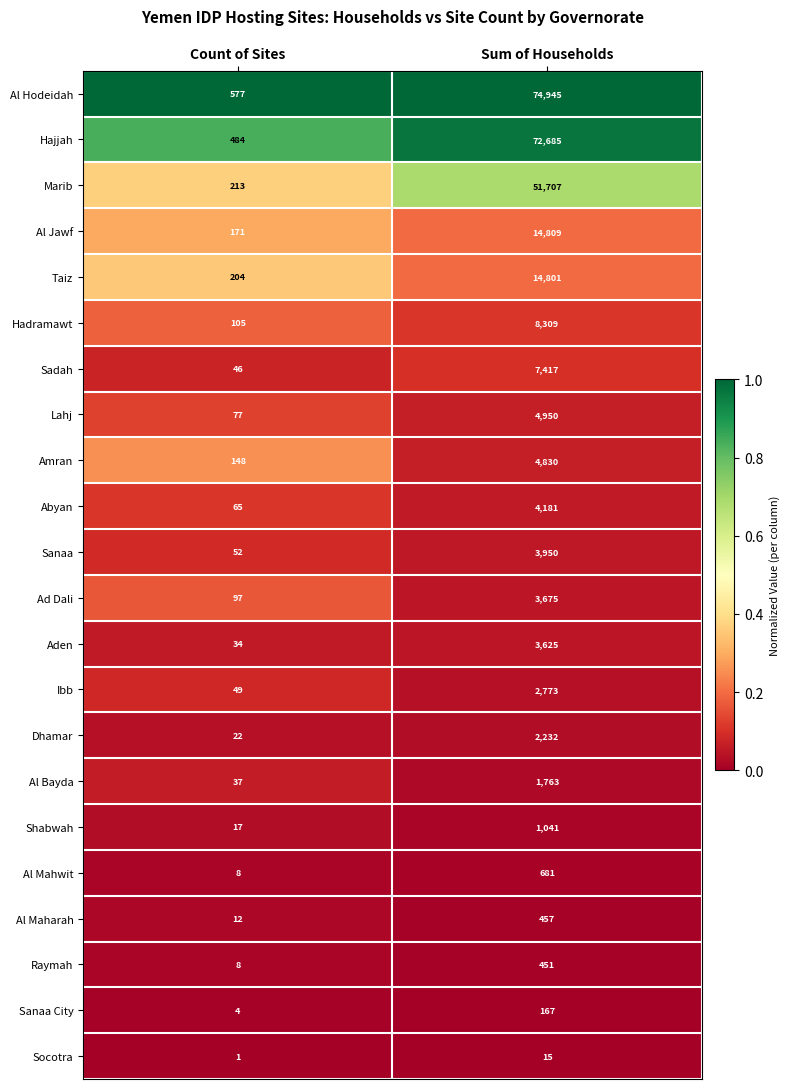

At Sum of Households, list the series in order from smallest to largest.

Socotra, Sanaa City, Raymah, Al Maharah, Al Mahwit, Shabwah, Al Bayda, Dhamar, Ibb, Aden, Ad Dali, Sanaa, Abyan, Amran, Lahj, Sadah, Hadramawt, Taiz, Al Jawf, Marib, Hajjah, Al Hodeidah